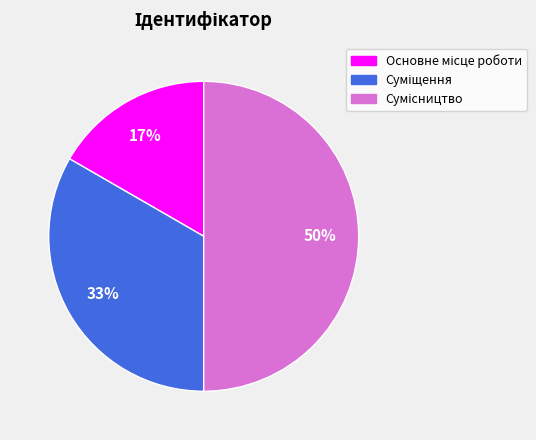

To the nearest percent, what is the difference between the largest and smallest slice percentages?

33%